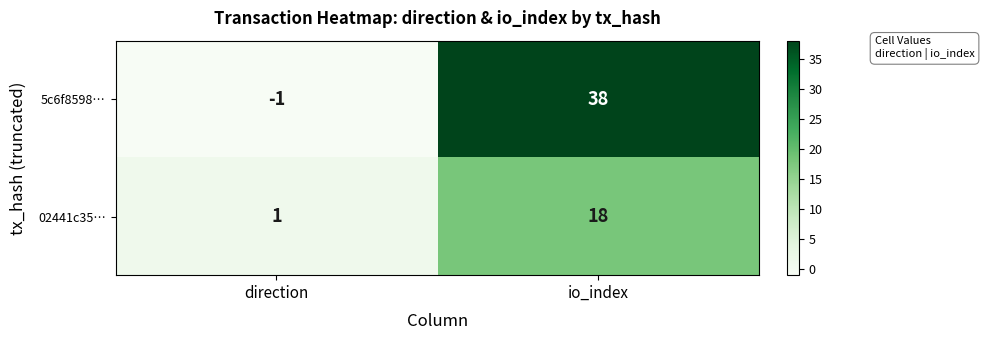

Reading right to left, transcribe all the data shown in this chart.

5c6f8598…: io_index=38	direction=-1
02441c35…: io_index=18	direction=1